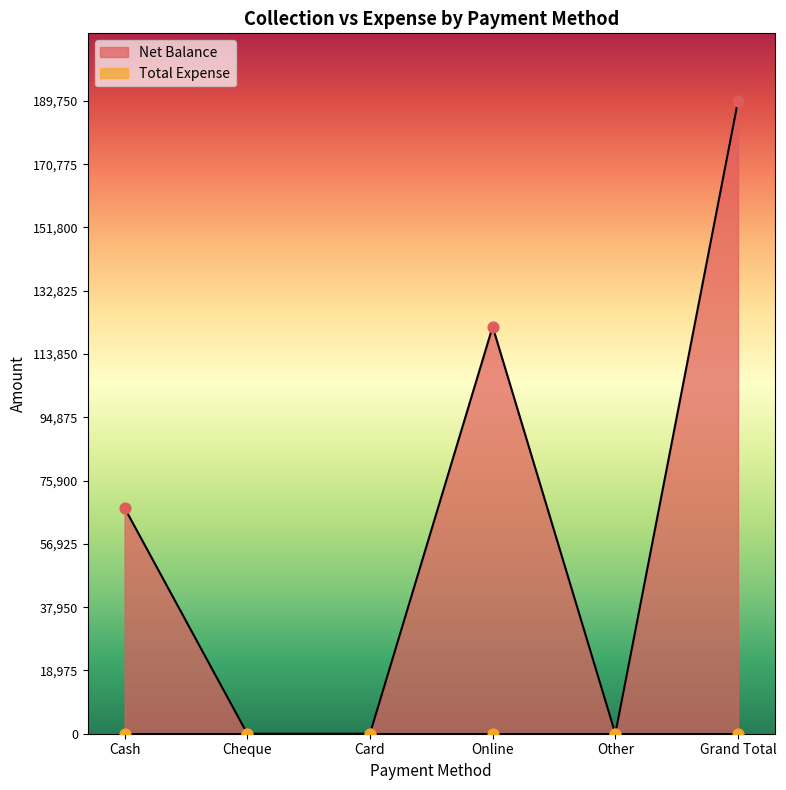

Which has a higher value, Other or Online?

Online